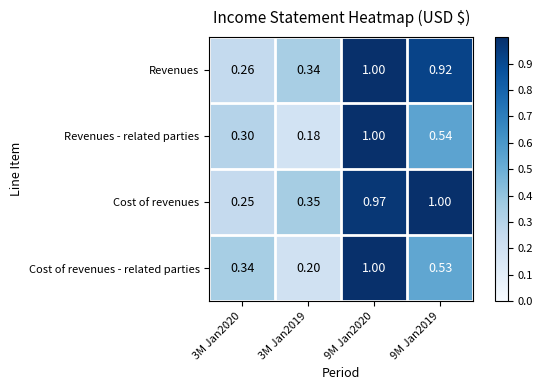

Which series has the widest spread of values?

Revenues - related parties